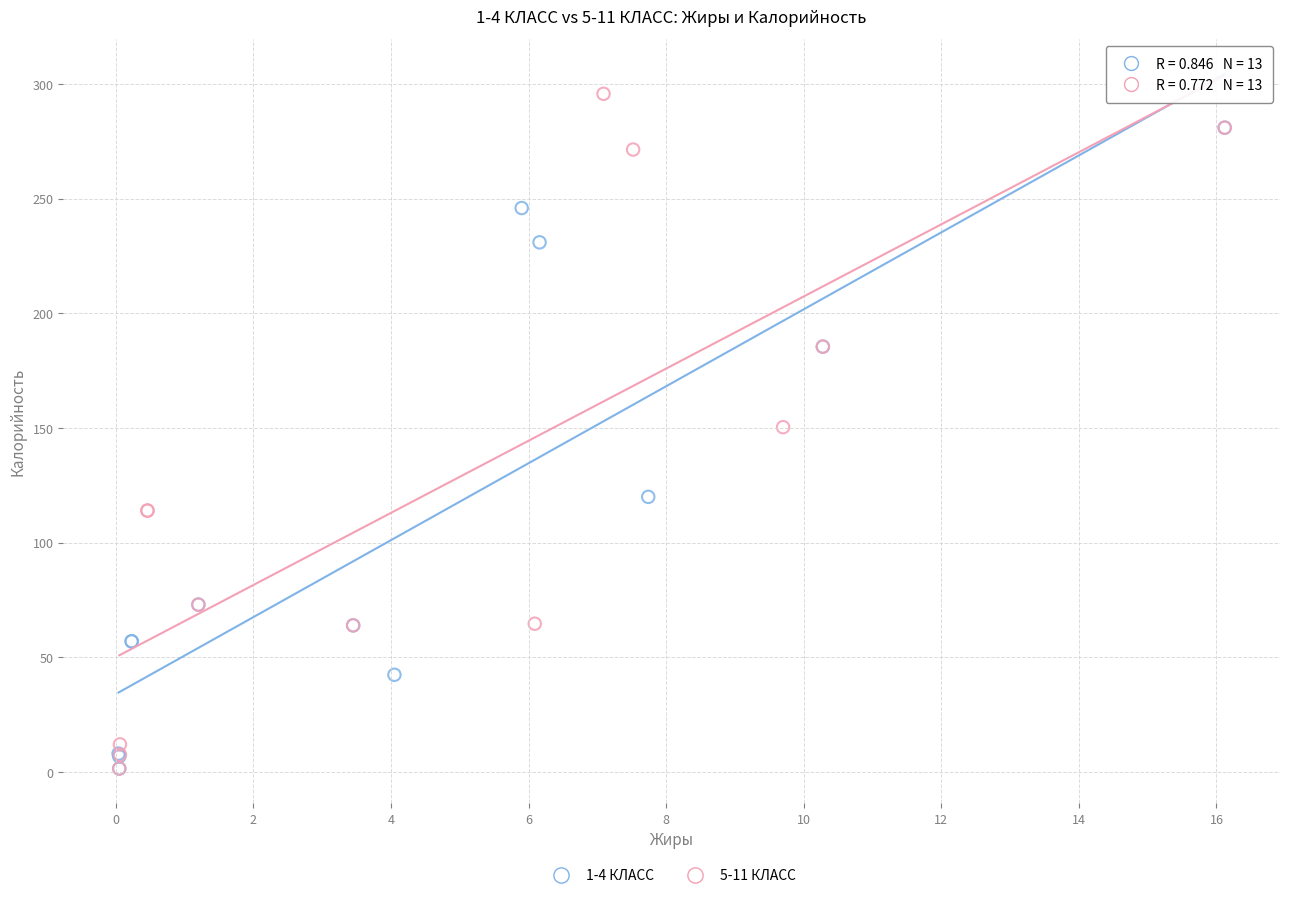

Which series has the largest Y range (max minus min)?

5-11 КЛАСС